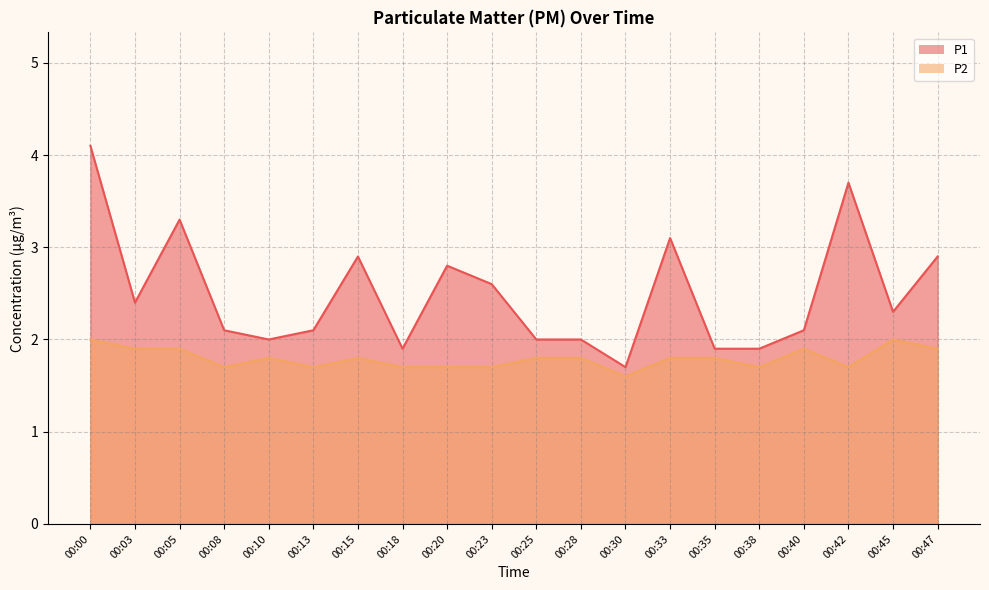

What is the average value of the P2 series?

1.8